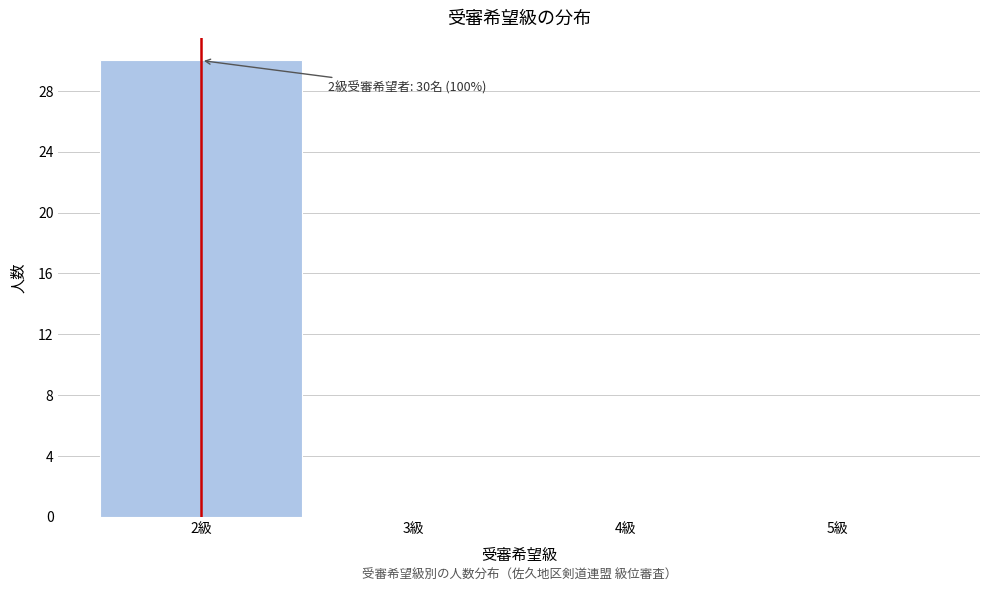

Over which range of the x-axis is the bar tallest?

1.5 to 2.5